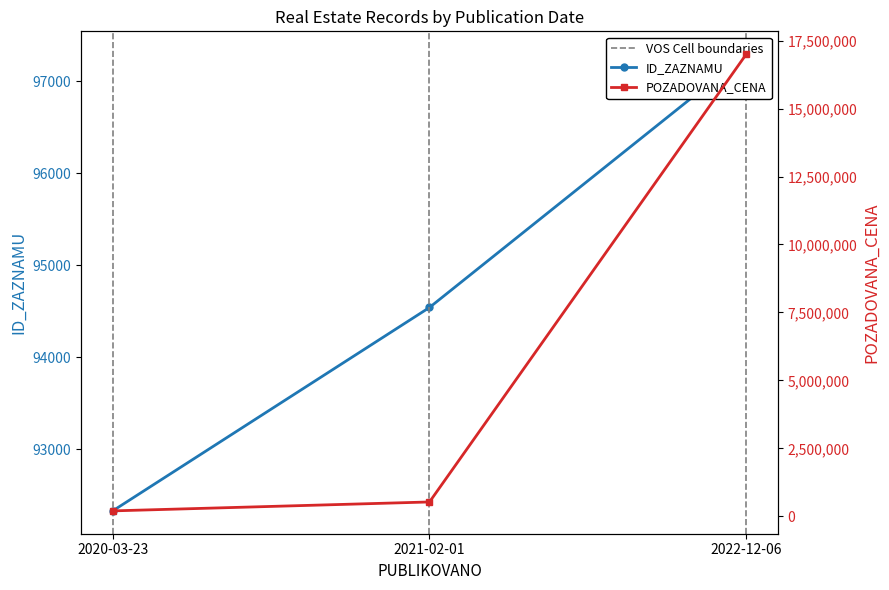

What is the difference between the second highest and minimum values in the ID_ZAZNAMU series?

2211